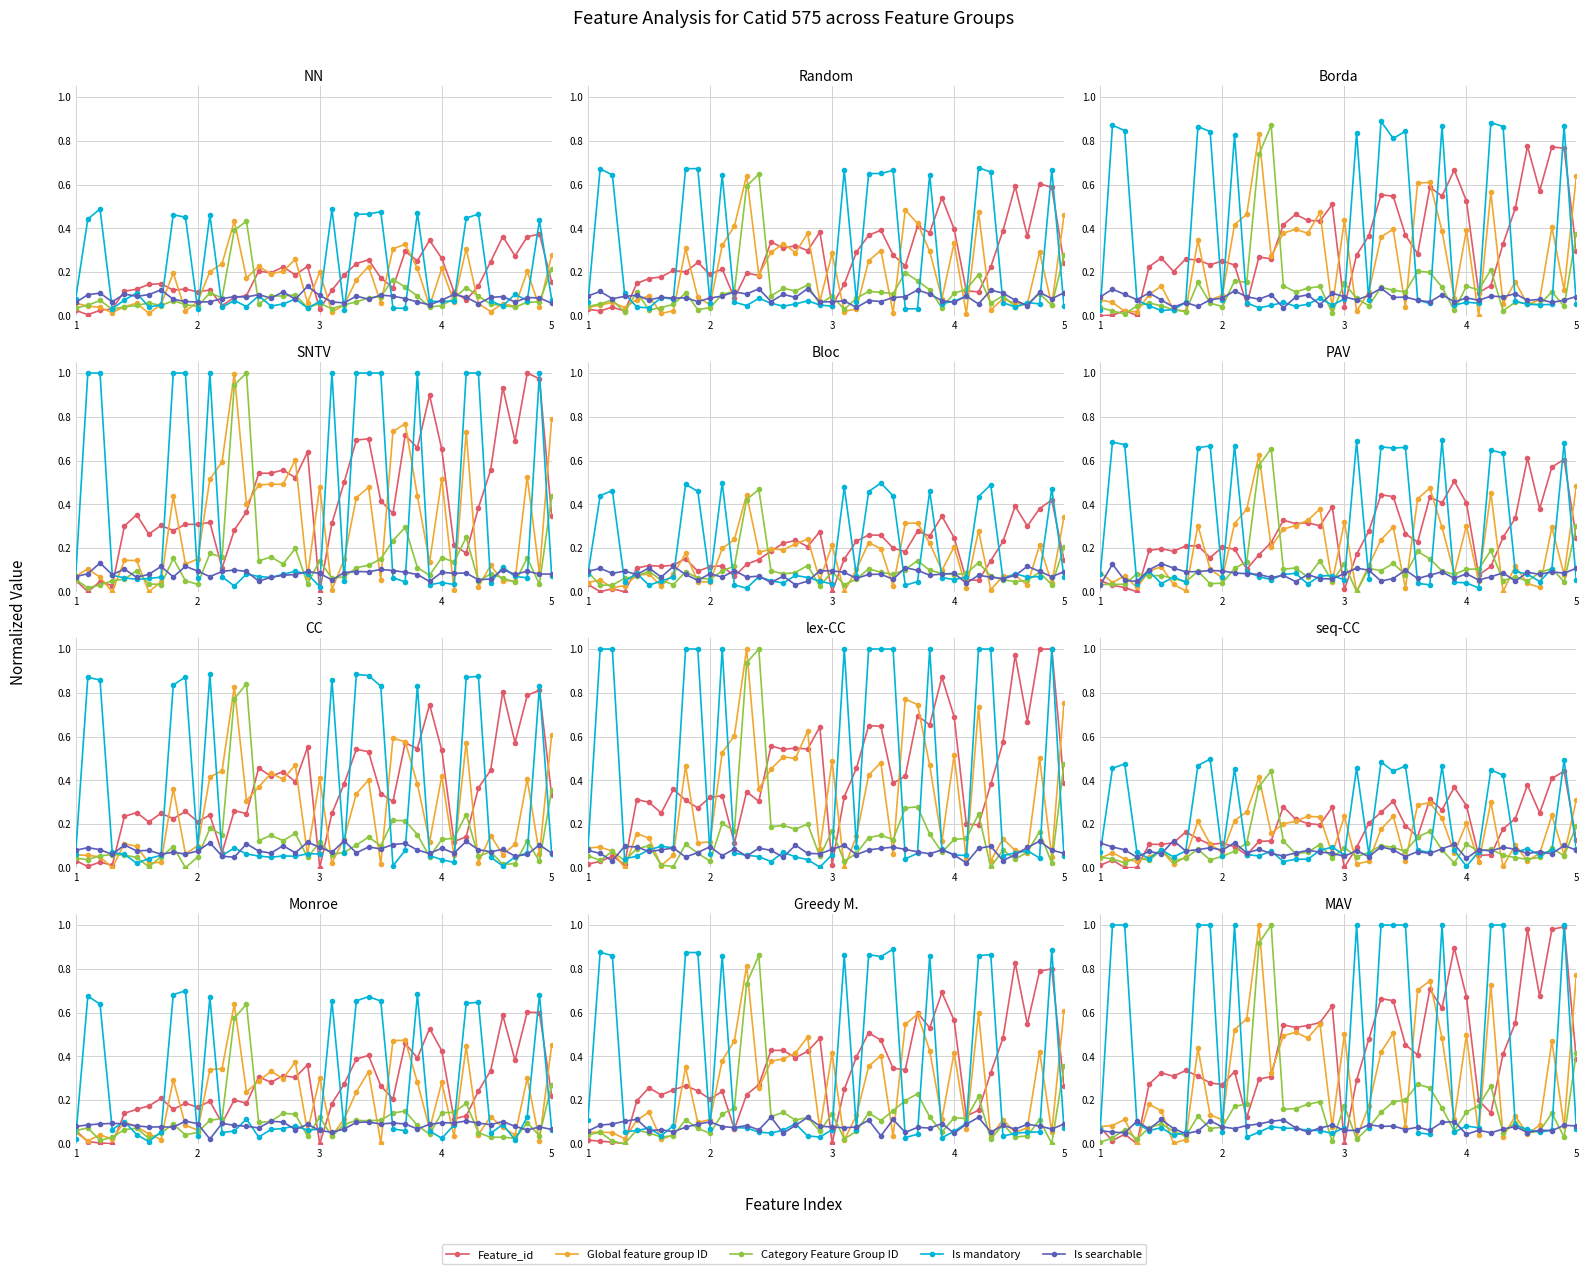

The Category Feature Group ID series shows 0.0 at 7. True or false?

True